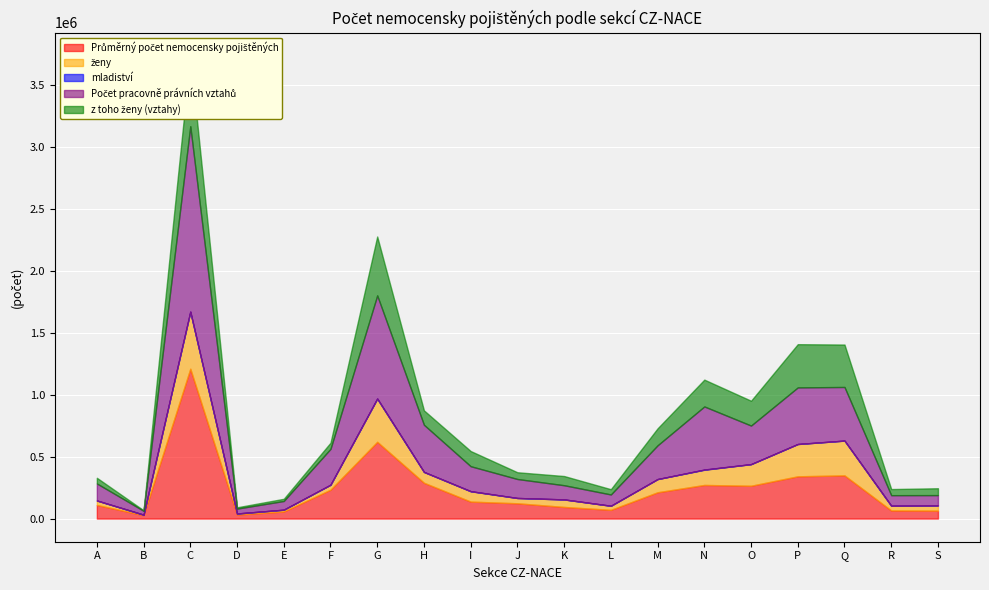

What are all the series names shown in the legend?

Průměrný počet nemocensky pojištěných, ženy, mladiství, Počet pracovně právních vztahů, z toho ženy (vztahy)